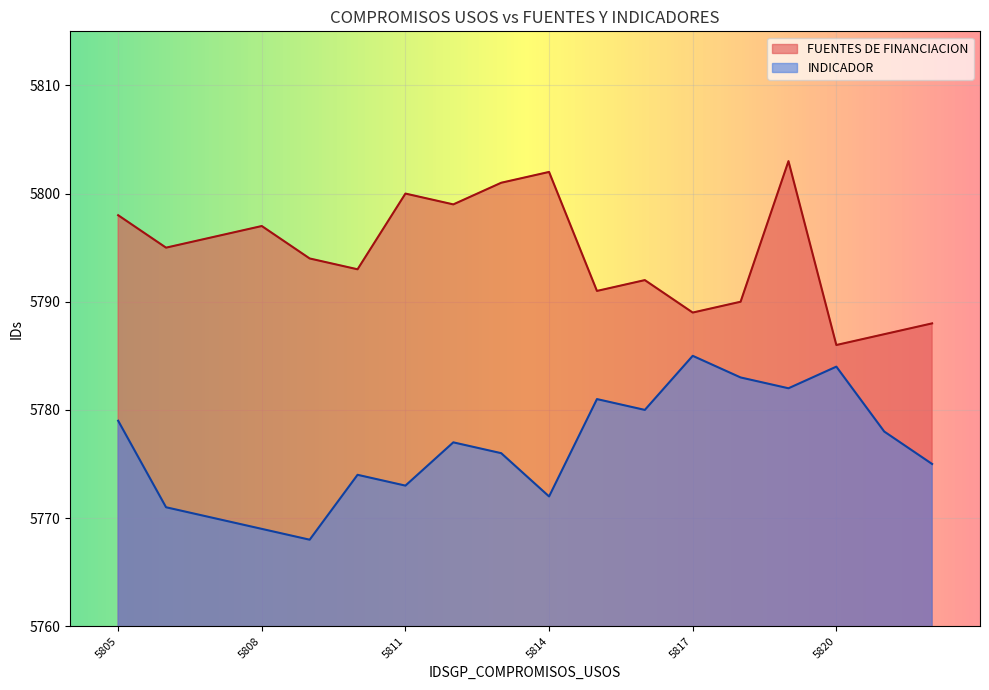

How many data points in INDICADOR are above 5777?

8